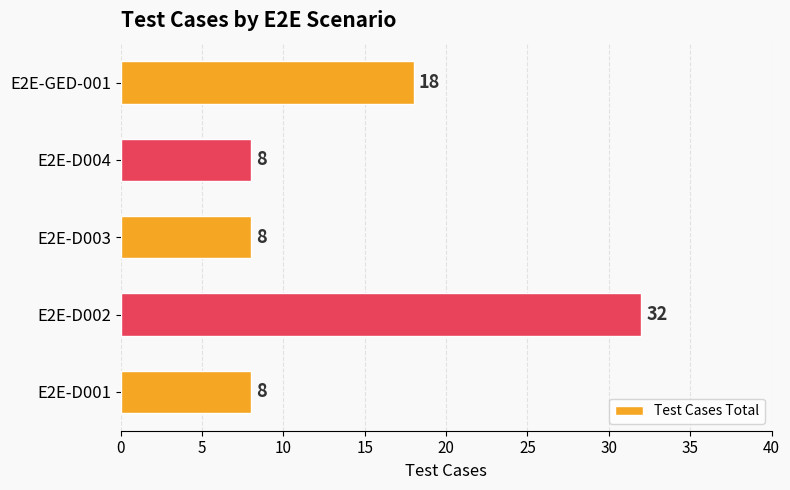

How many data points does each series have?

5